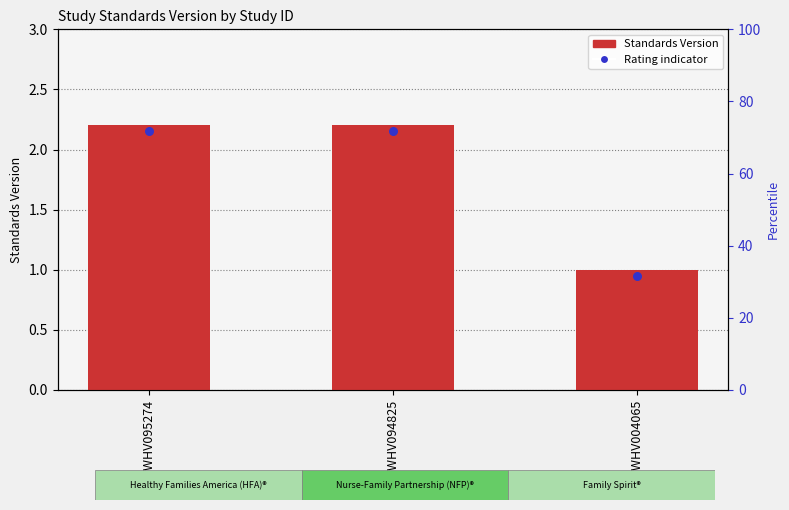

What is the ratio of the value at WWHV095274 to the value at WWHV094825?

1.0